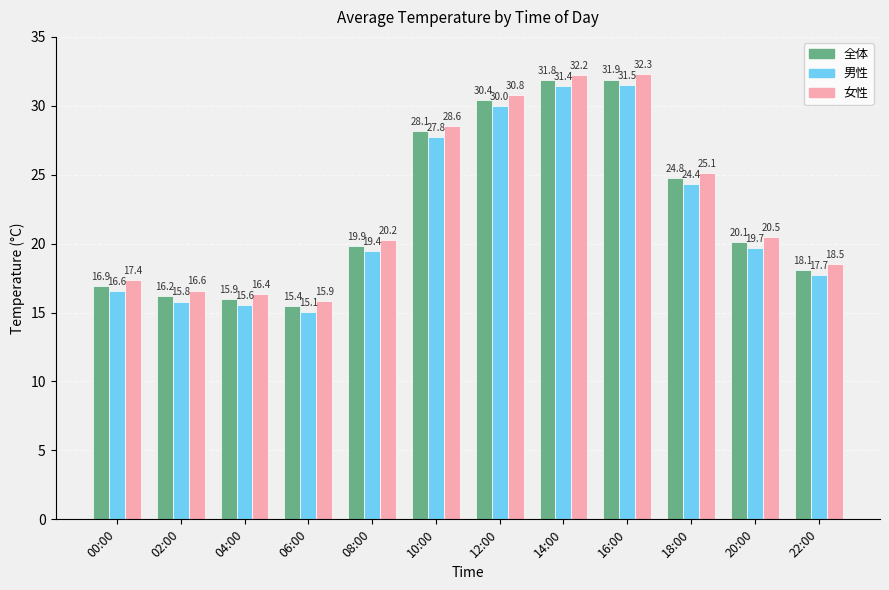

Rank the series by their maximum value, from highest to lowest.

女性, 全体, 男性